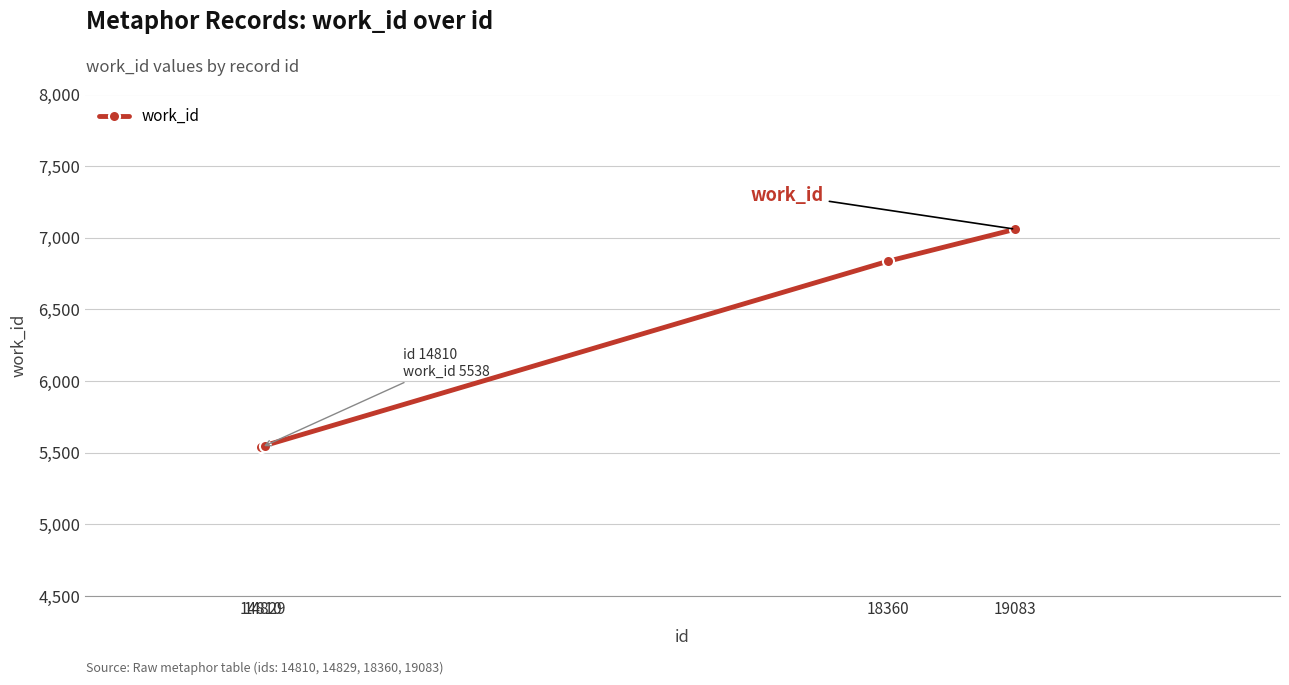

What is the greatest value displayed?

7060